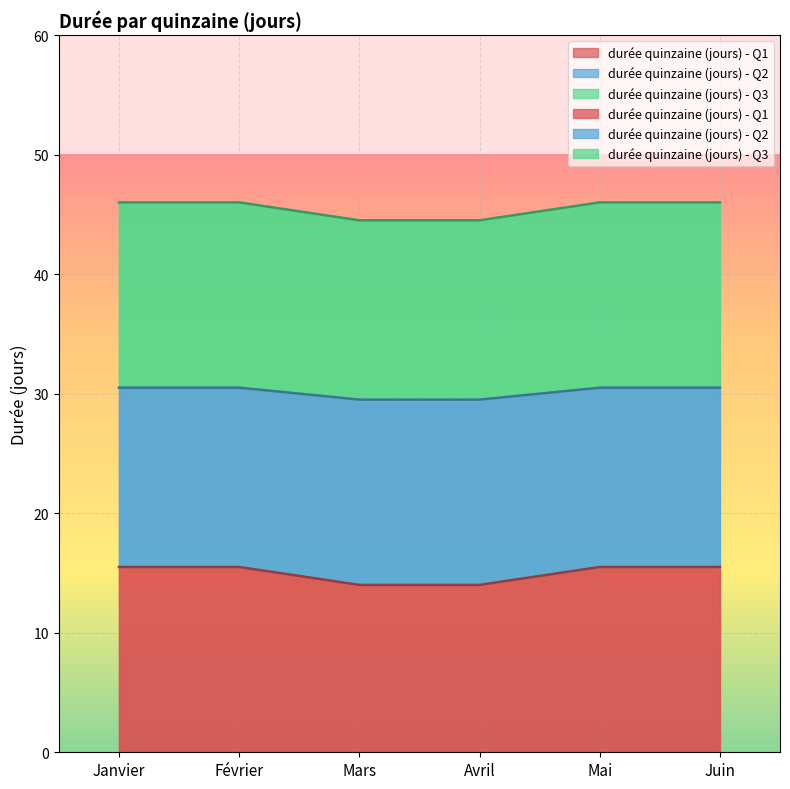

What is the label of the 2nd point from the right?

Mai